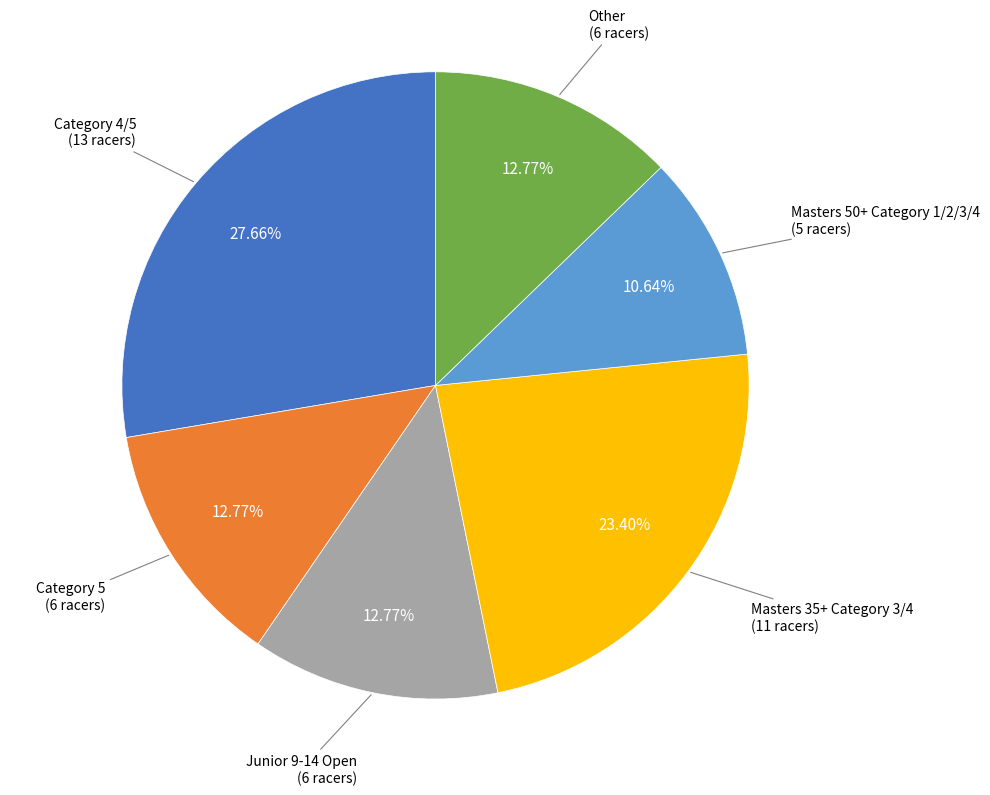

To the nearest percent, what is the difference between the largest and smallest slice percentages?

17%